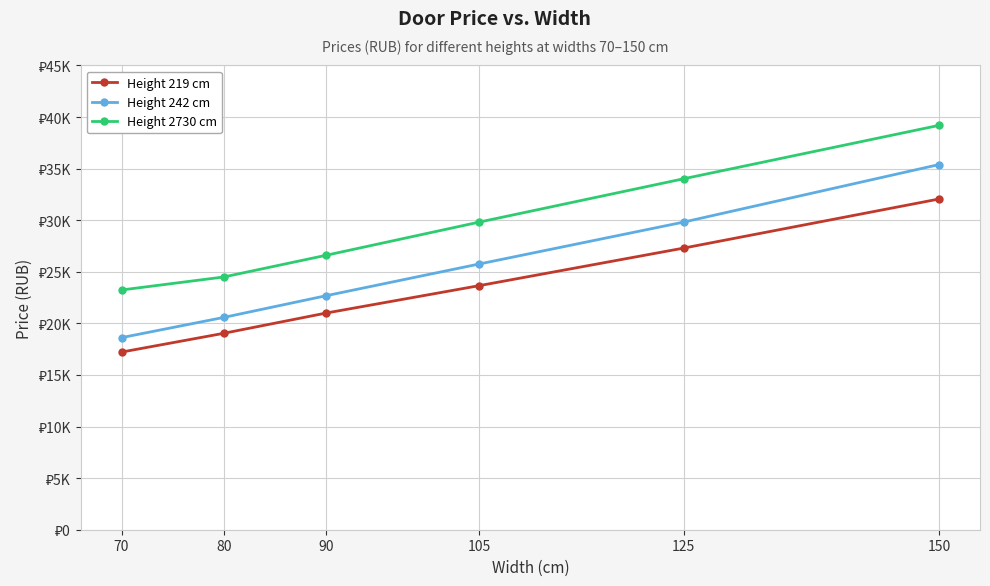

What is the sum of all Height 242 cm values?

152860